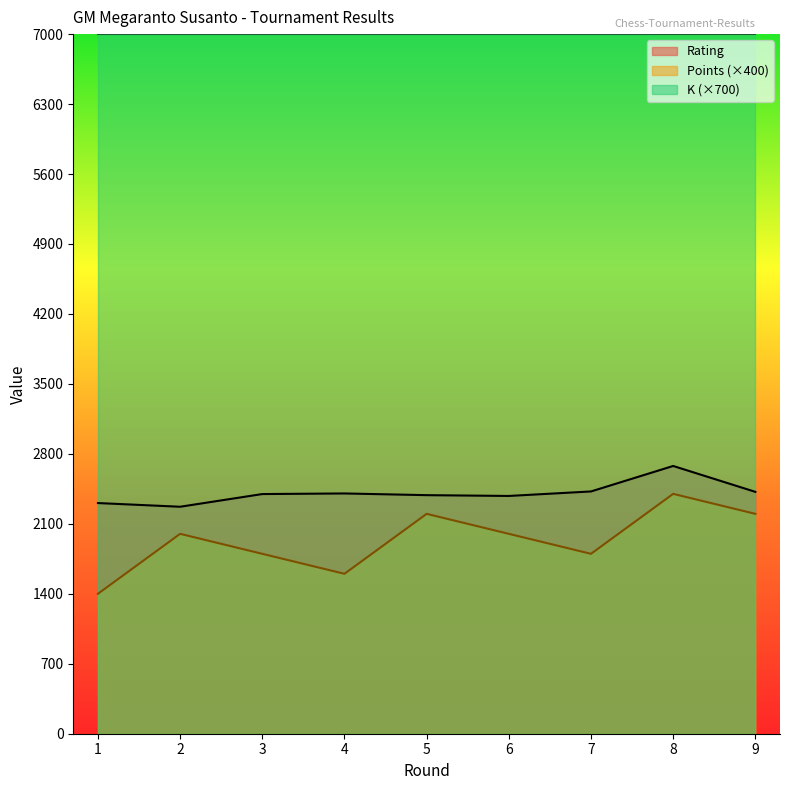

Reading left to right, extract all data points from this chart.

Rating: 1=2308	2=2271	3=2398	4=2404	5=2387	6=2379	7=2424	8=2679	9=2420
Points: 1=1400	2=2000	3=1800	4=1600	5=2200	6=2000	7=1800	8=2400	9=2200